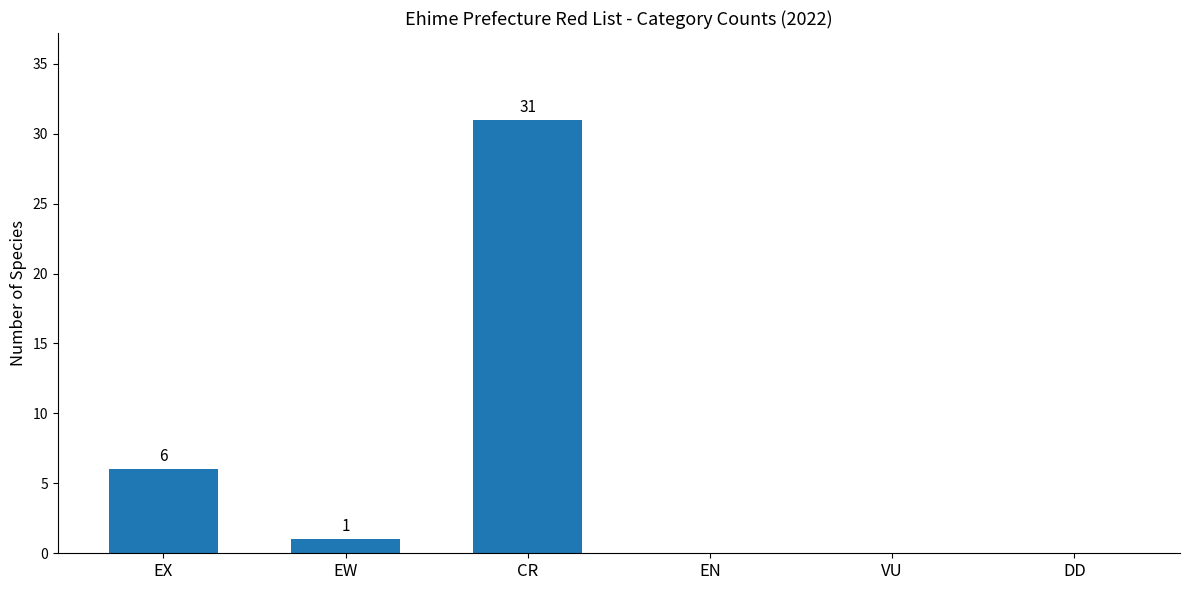

How many values are above zero?

3